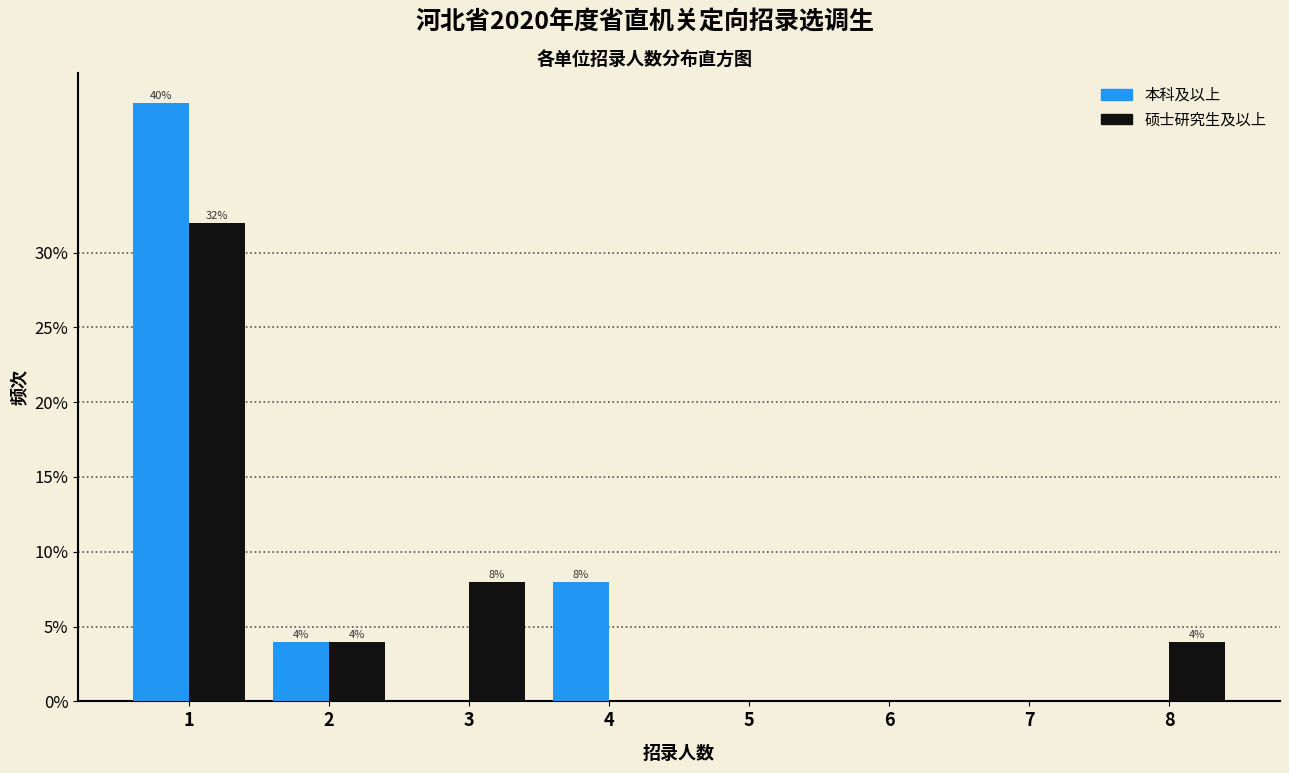

Reading left to right, list all the values displayed in this chart.

本科及以上: 1=40	2=4	3=0	4=8	5=0	6=0	7=0	8=0
硕士研究生及以上: 1=32	2=4	3=8	4=0	5=0	6=0	7=0	8=4